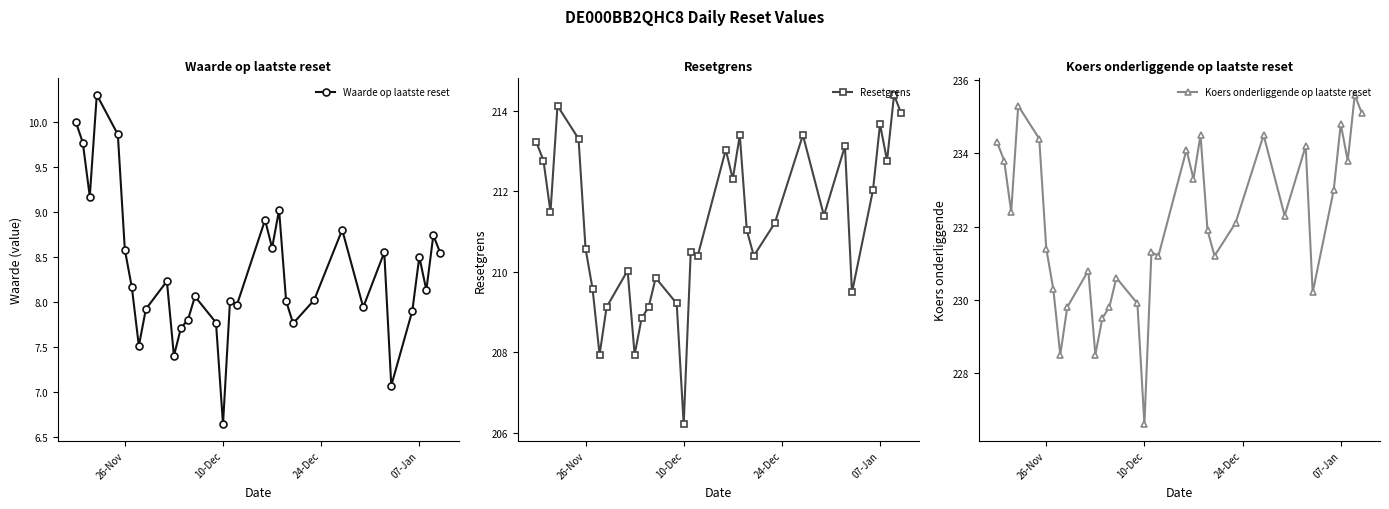

True or false: Waarde op laatste reset has a value of 8.6 at 26-Nov.

True